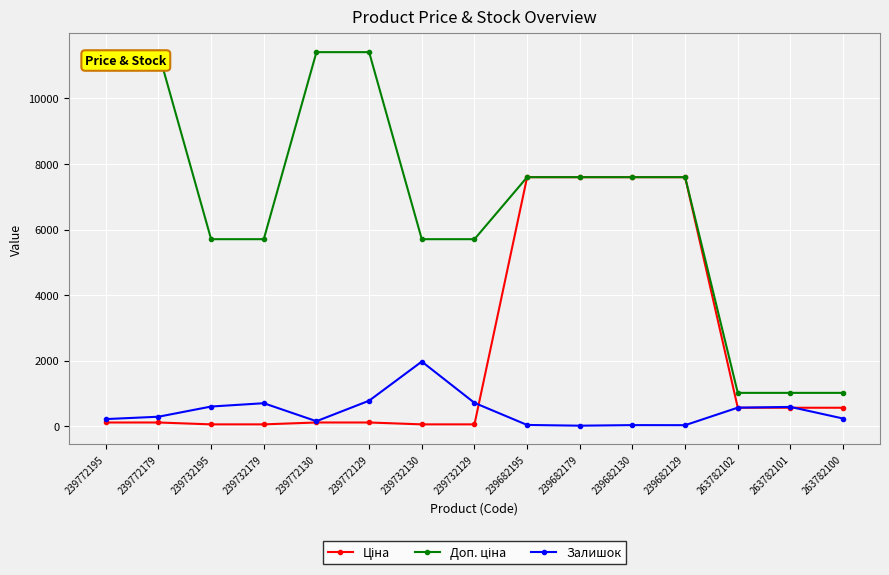

At how many categories does at least one series exceed 10369?

4